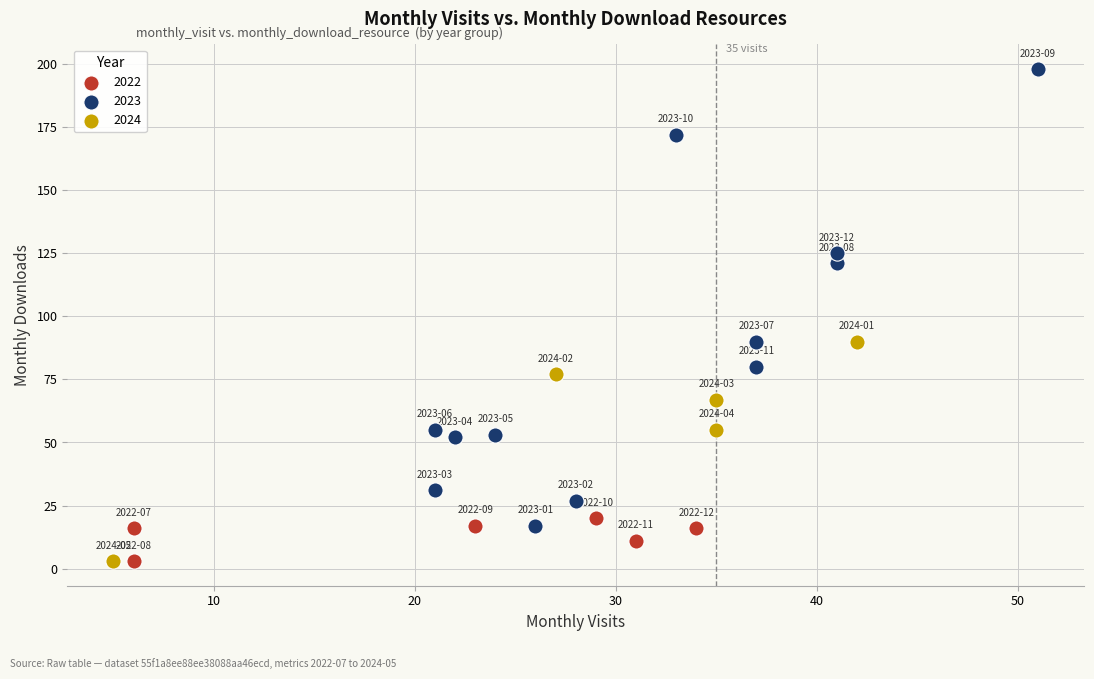

Which series has the widest spread of Y values?

2023